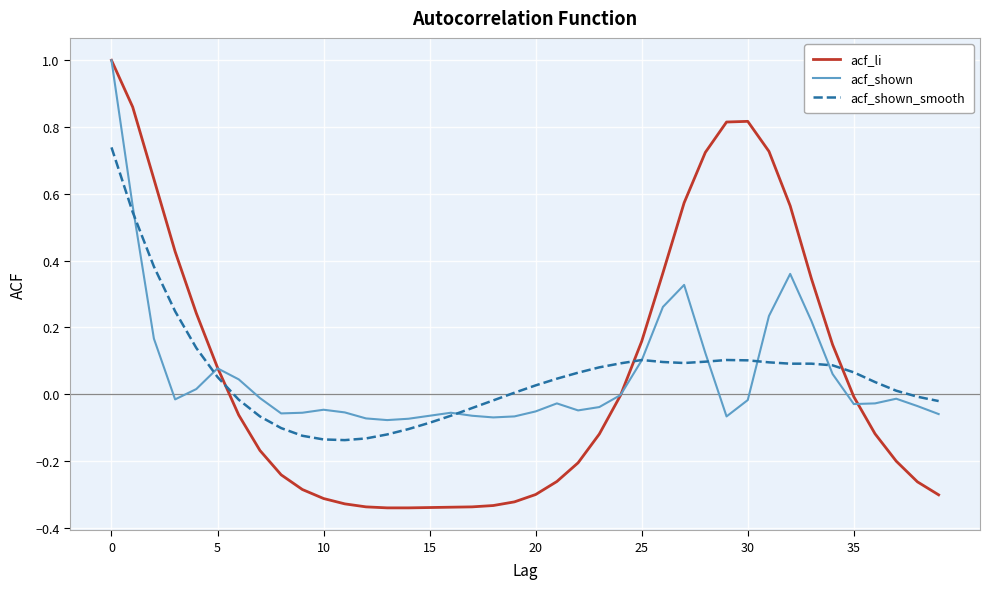

Which series has the largest range (max minus min)?

acf_li